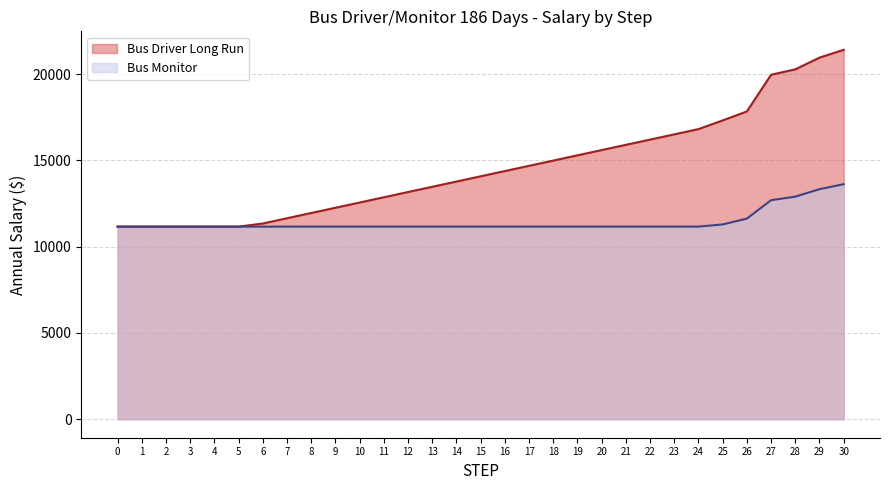

Rank the series by their average value, from lowest to highest.

Bus Monitor, Bus Driver Long Run